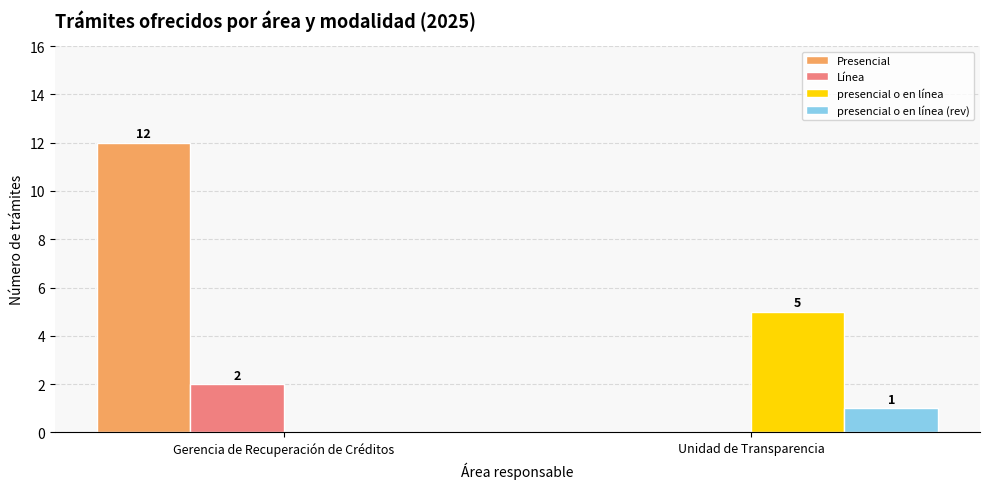

What is the maximum value shown in the chart?

12